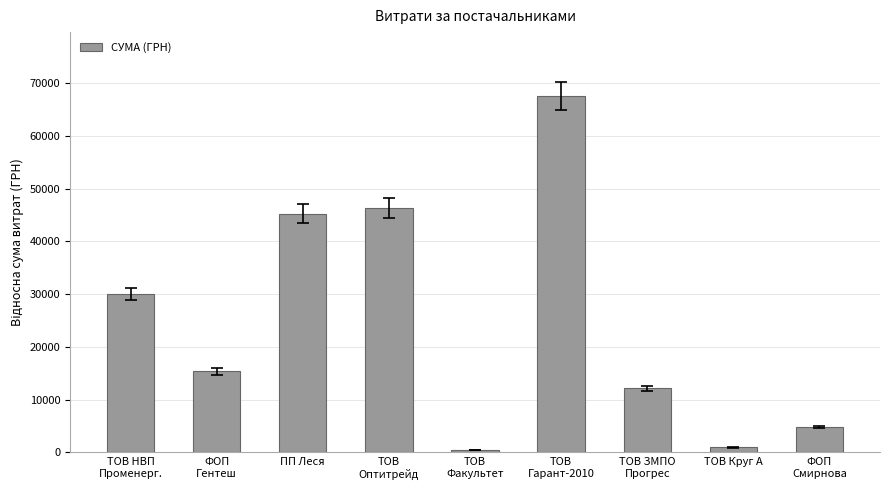

Are the bars horizontal?

No